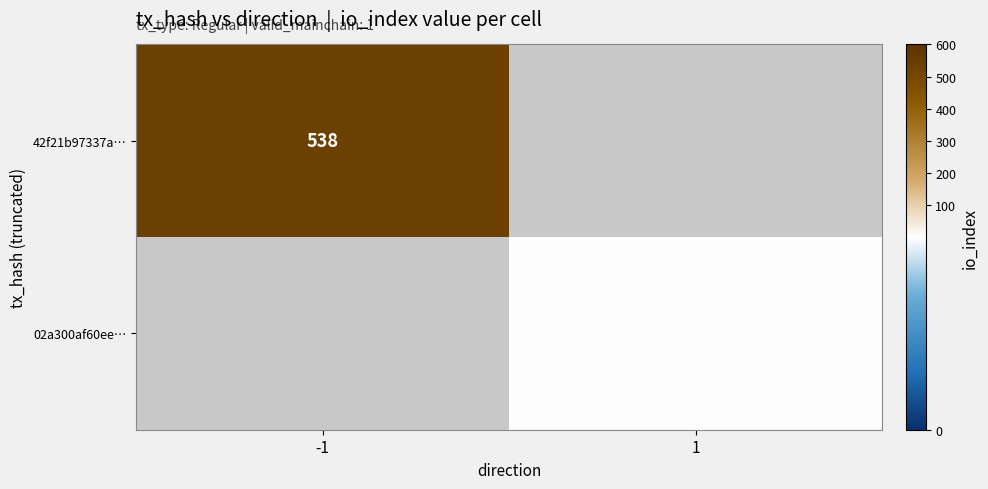

The value of 02a300af60ee… at 1 is 3. True or false?

False